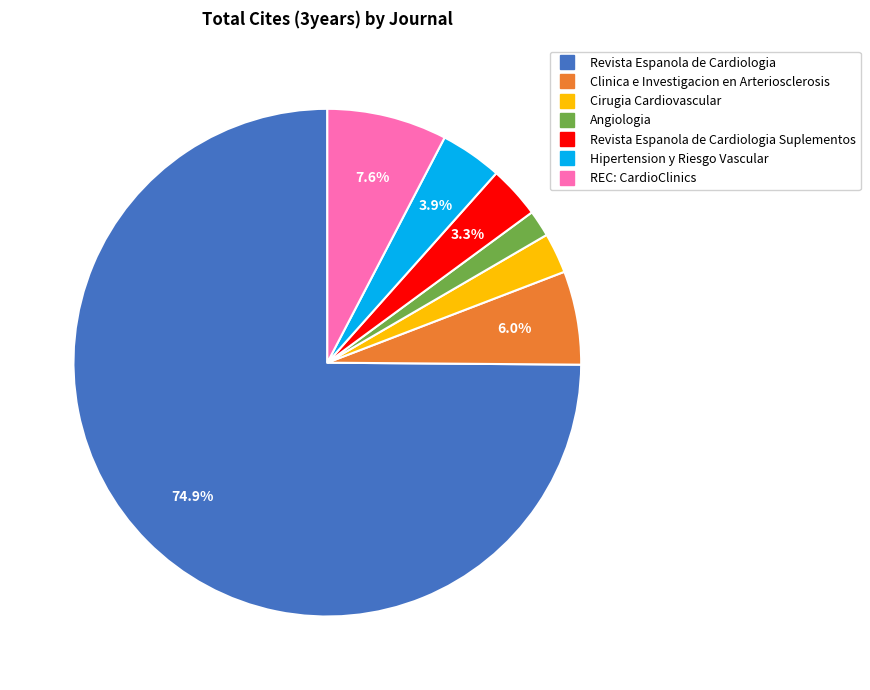

Is there any slice that represents more than half of the pie?

Yes